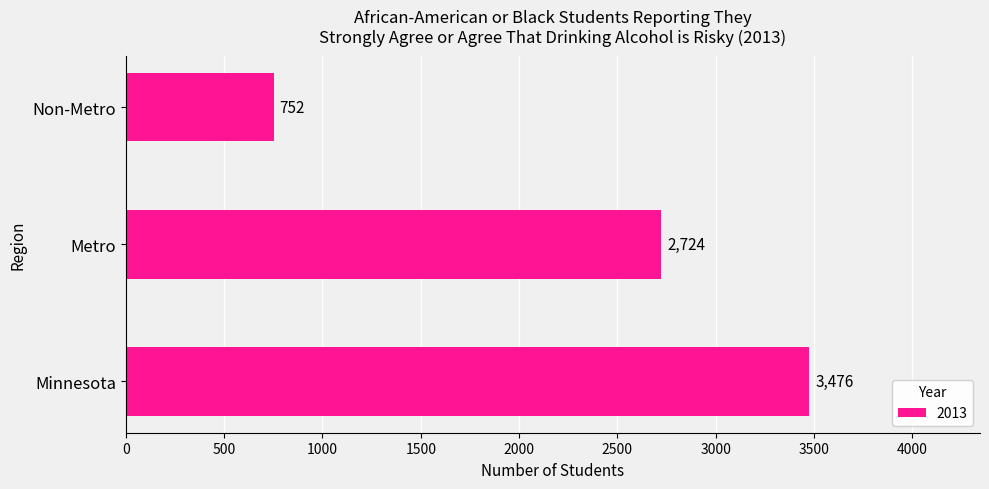

How many values are between 752 and 3476?

3